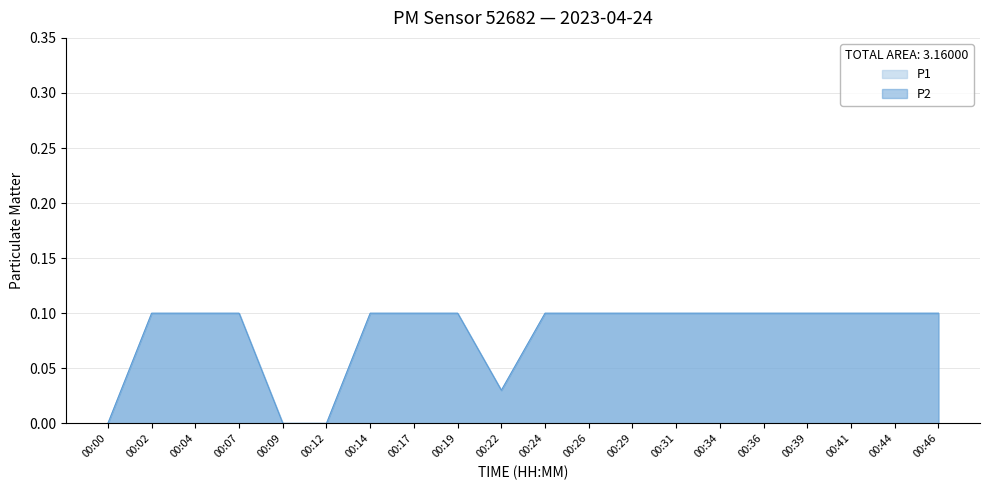

Rank the series by their maximum value, from lowest to highest.

P1, P2